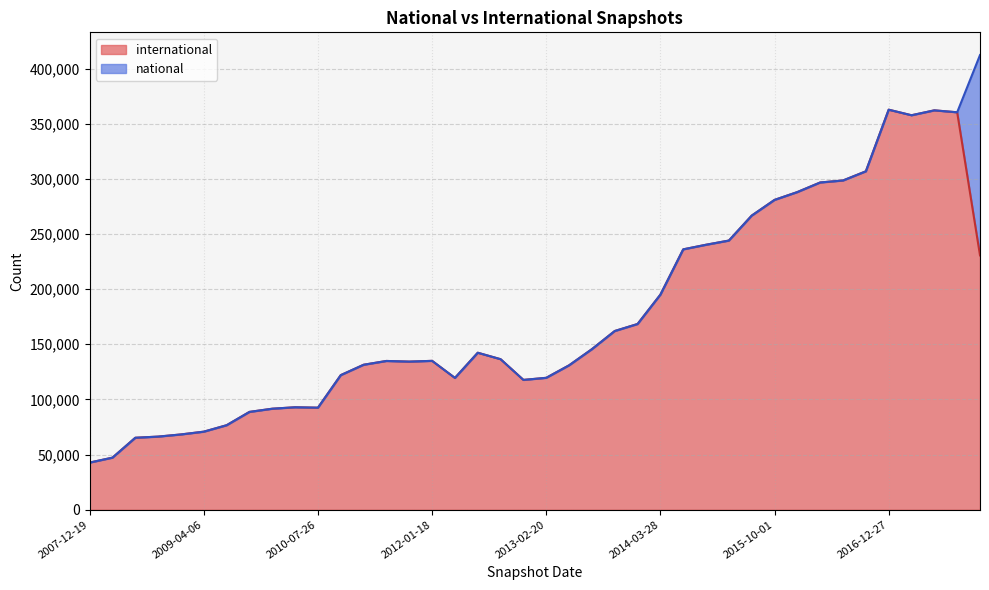

Which category has the lowest value across all series?

2007-12-19